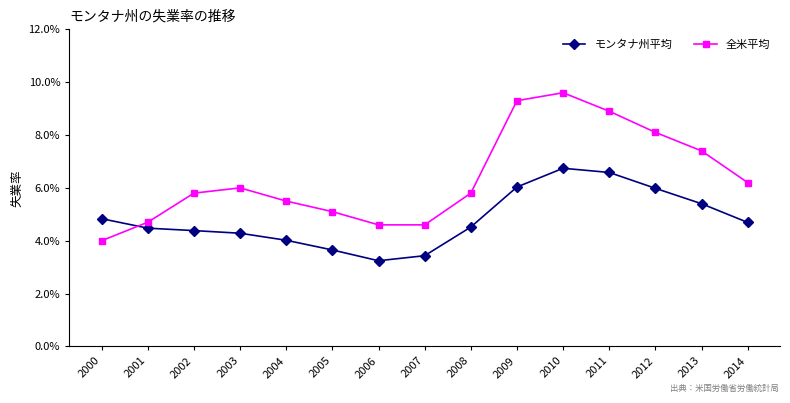

Which category has the highest value in the モンタナ州平均 series?

2010